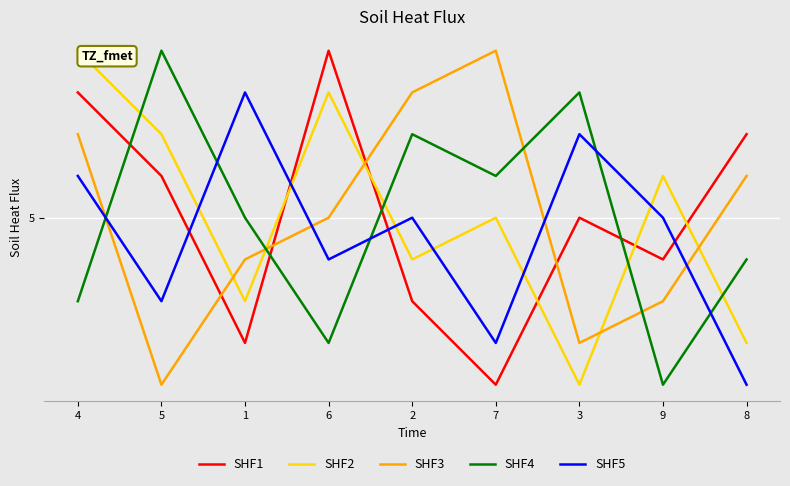

What is the value of the SHF1 point at the 1st from the left?

8